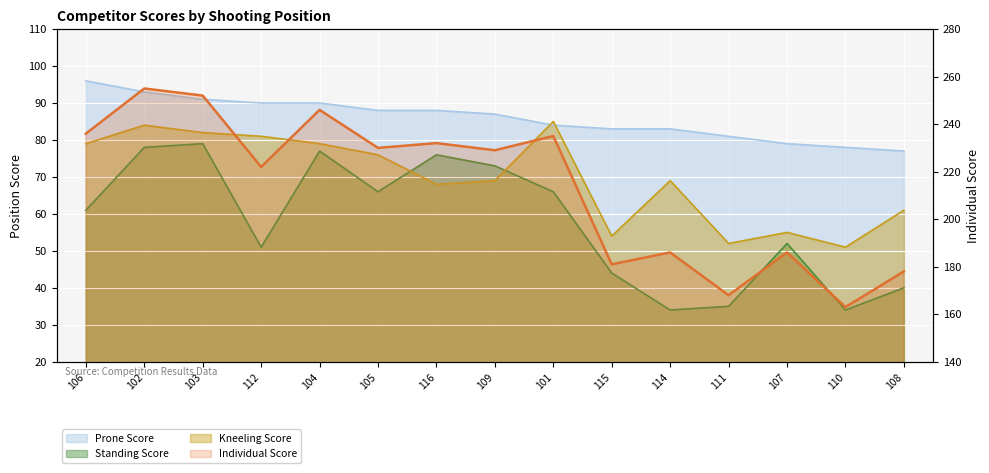

Reading right to left, list all the values displayed in this chart.

Prone Score: 77	78	79	81	83	83	84	87	88	88	90	90	91	93	96
Standing Score: 40	34	52	35	34	44	66	73	76	66	77	51	79	78	61
Kneeling Score: 61	51	55	52	69	54	85	69	68	76	79	81	82	84	79
Individual Score: 178	163	186	168	186	181	235	229	232	230	246	222	252	255	236